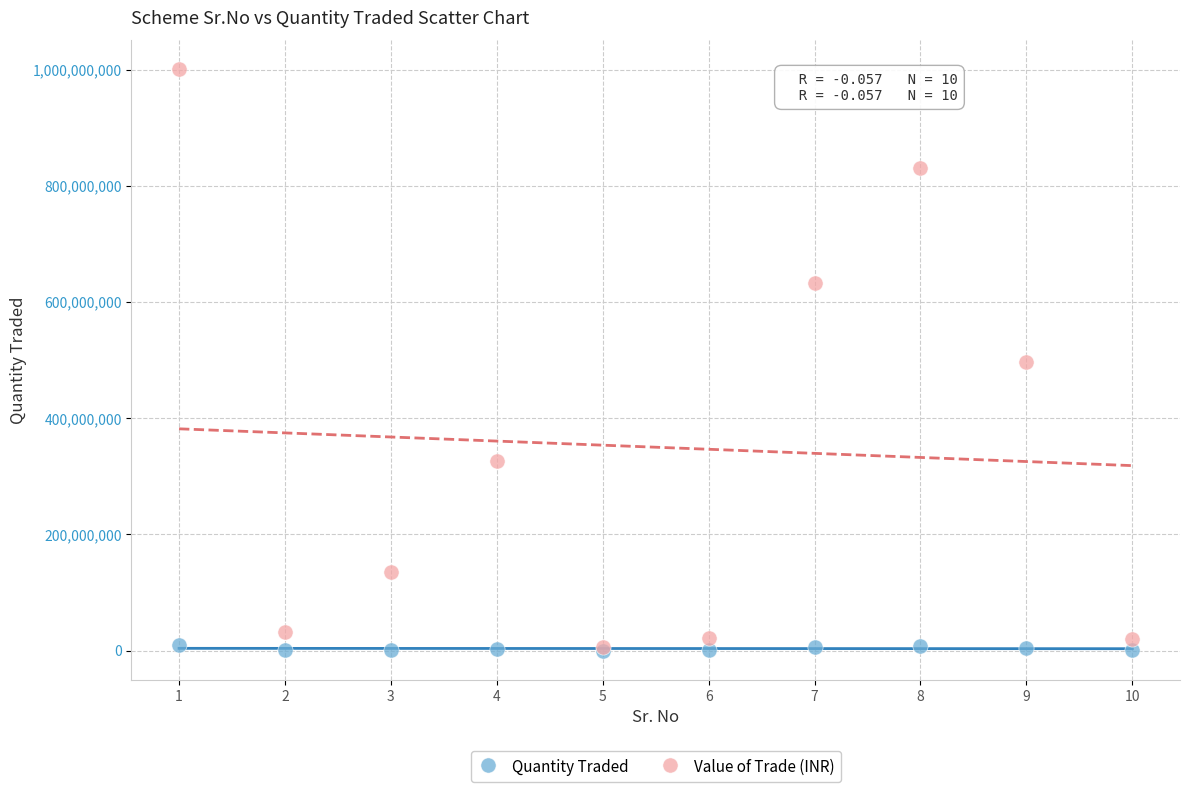

Which series has the widest spread of Y values?

Value of Trade (INR)